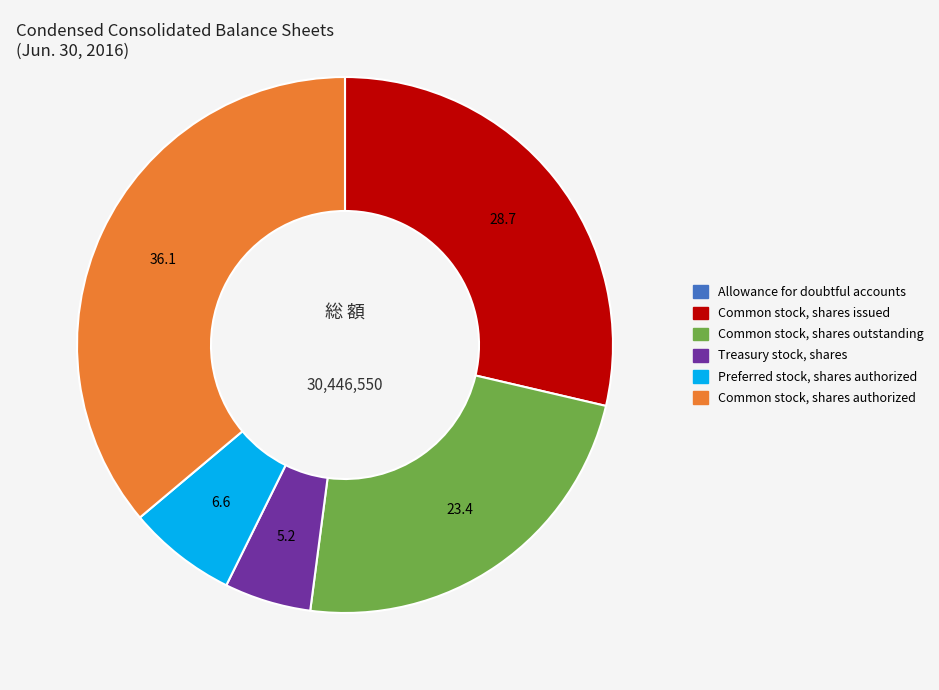

Is the sum of Common stock, shares outstanding and Treasury stock, shares greater than half?

No